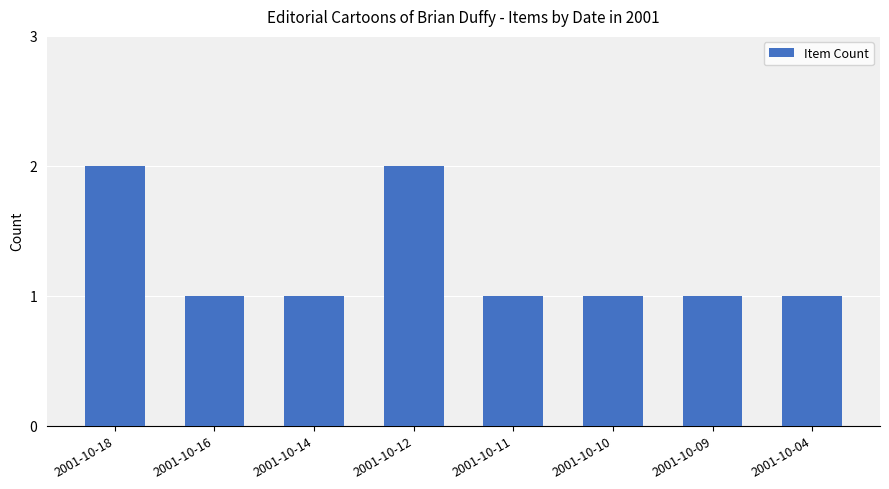

What is the value of the 5th bar from the left?

1